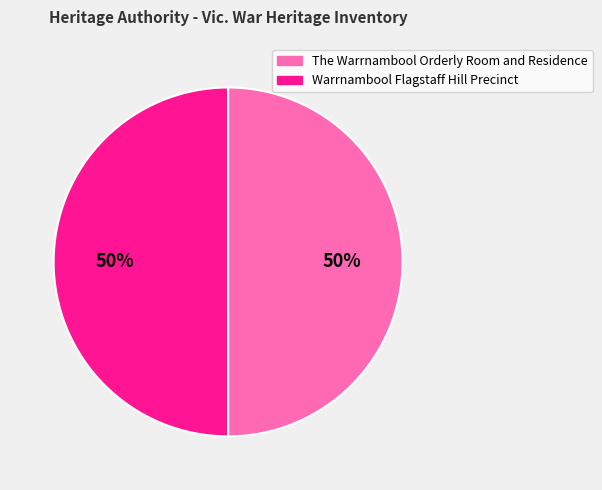

To the nearest percent, what portion does The Warrnambool Orderly Room and Residence represent?

50%